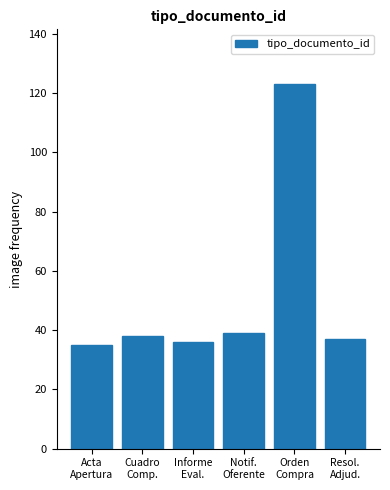

What is the maximum value shown in the chart?

123